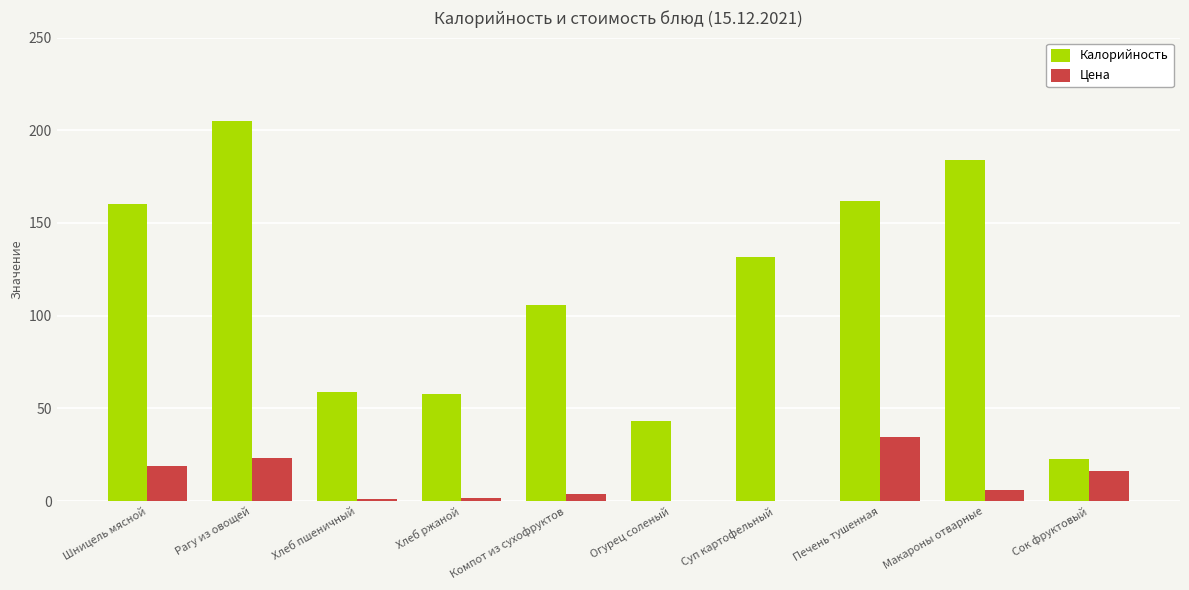

Which series has the widest spread of values?

Калорийность